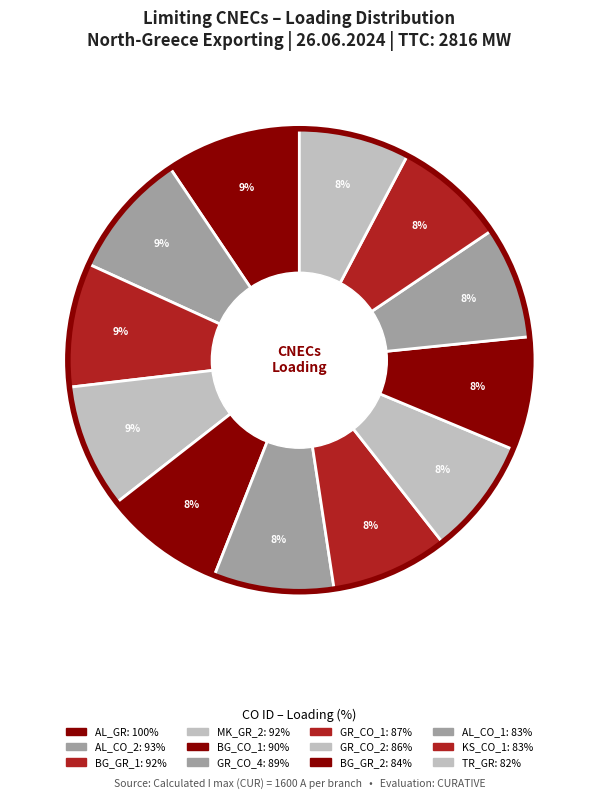

Count the number of slices in the pie.

12